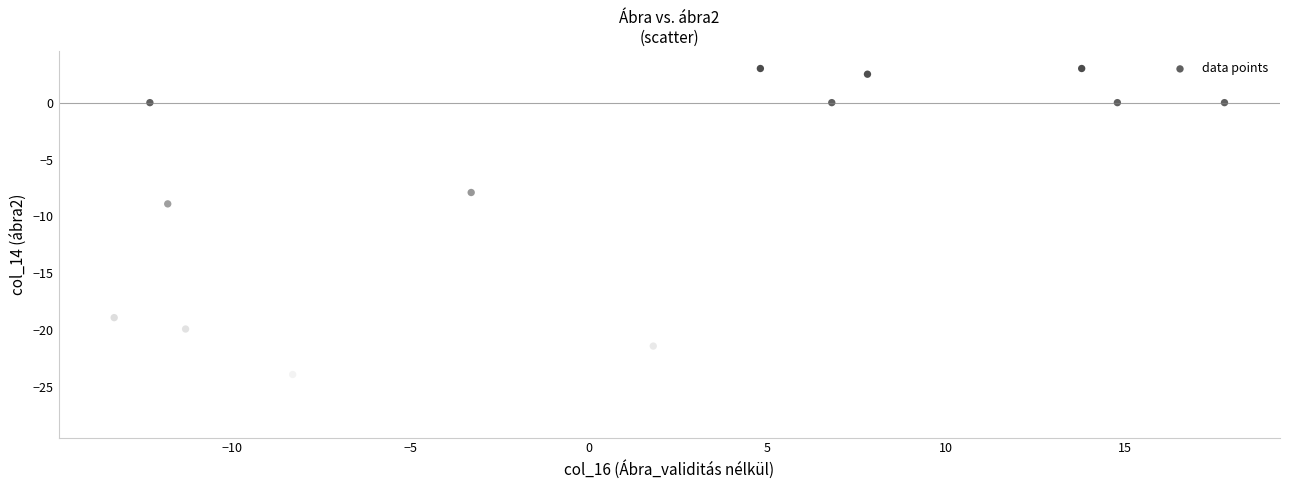

What is the range of X values (max minus min)?

31.1